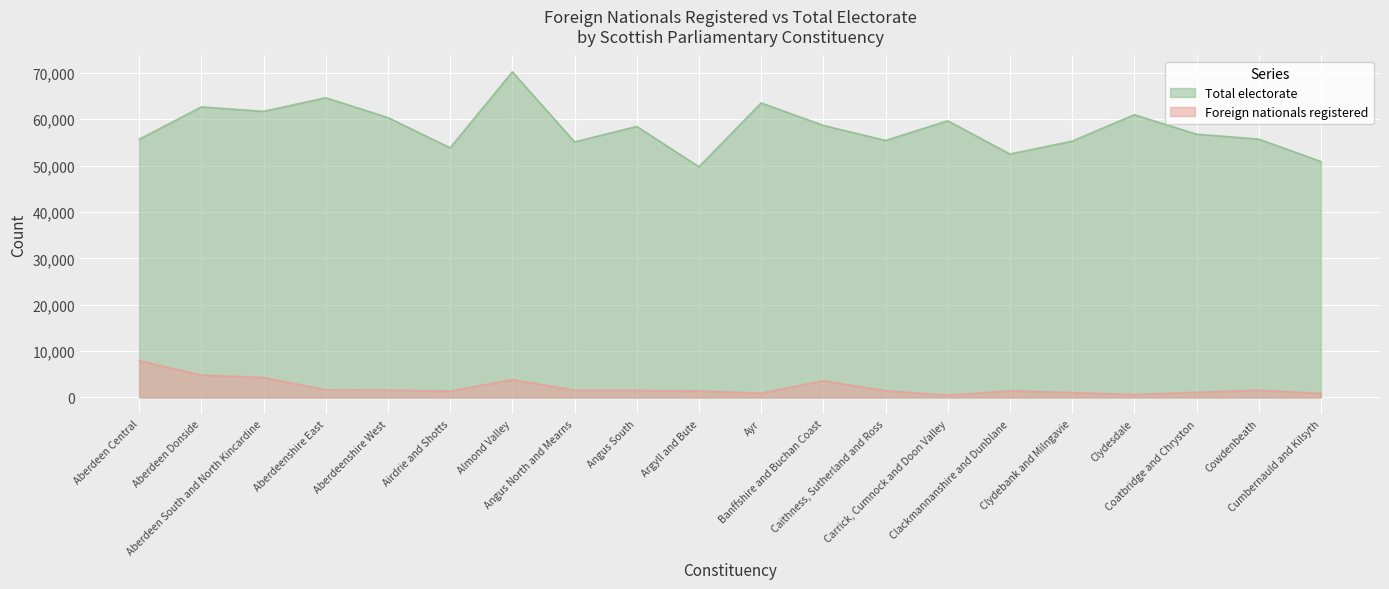

Where does the Total electorate series first go above 58452?

Aberdeen Donside